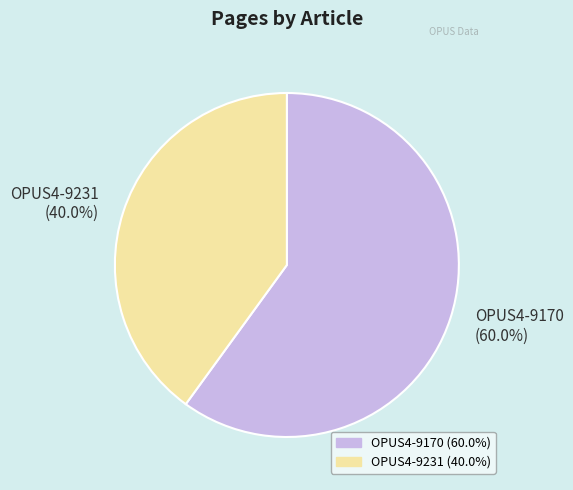

To the nearest percent, what is the difference between the OPUS4-9170 and OPUS4-9231 slice percentages?

20%